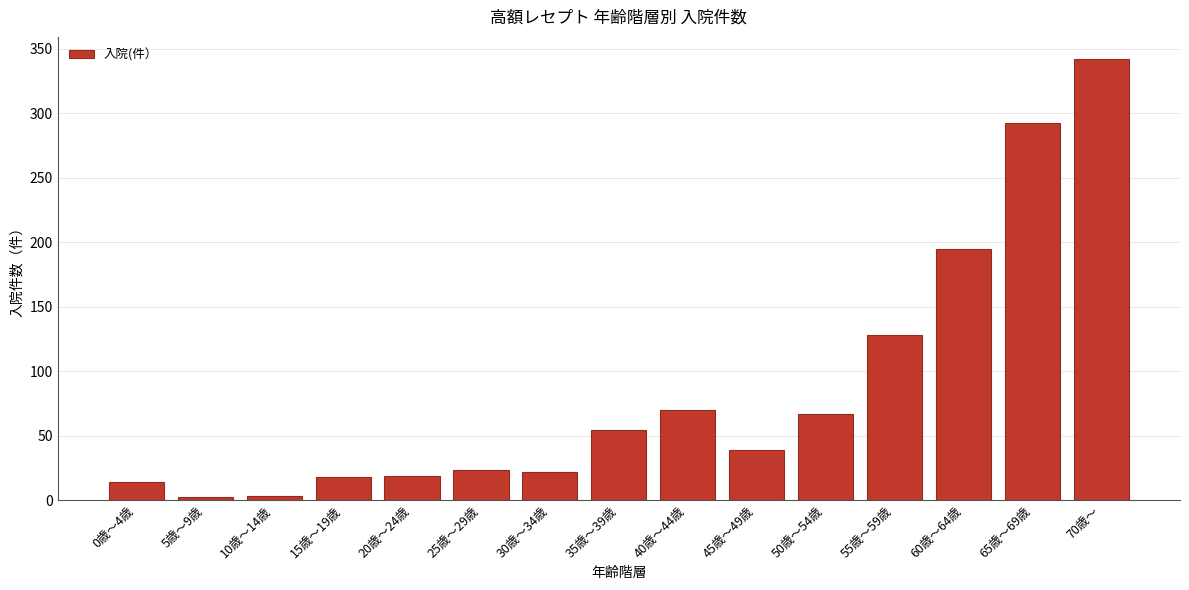

The value at 55歳～59歳 is 89. True or false?

False